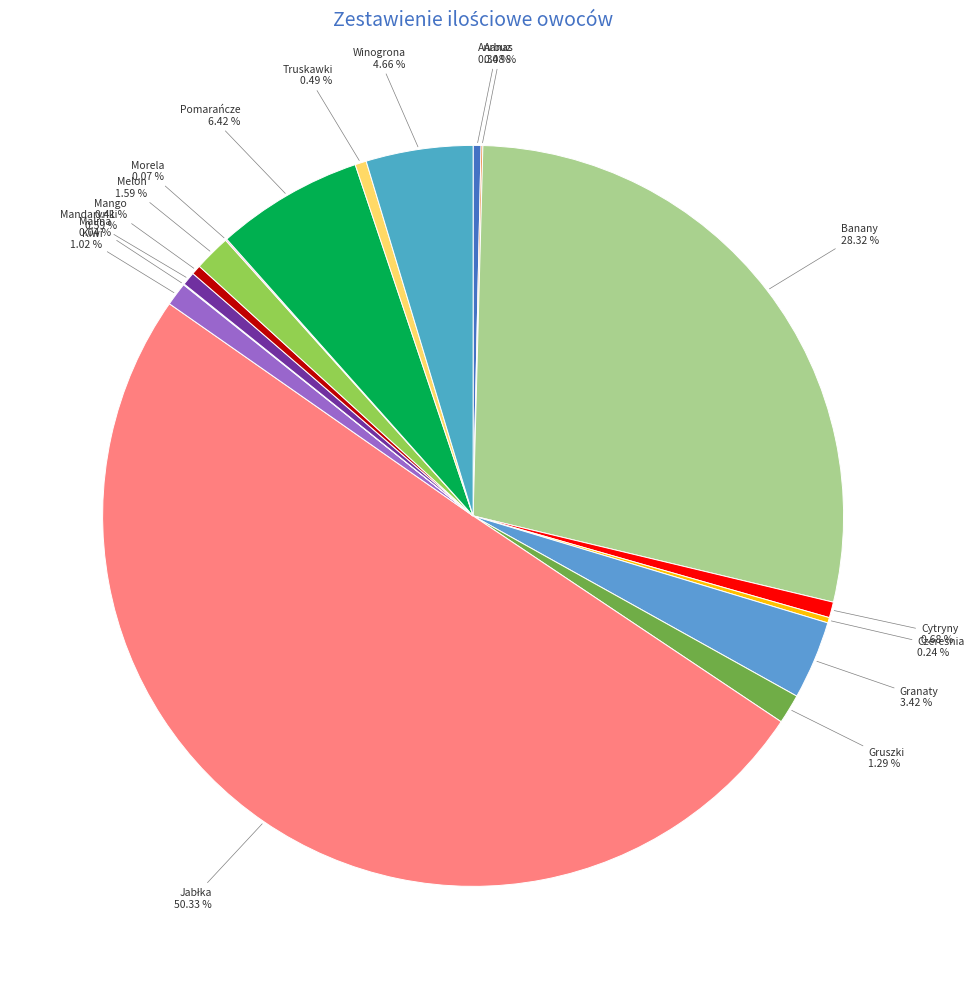

Is there any slice that represents more than half of the pie?

Yes